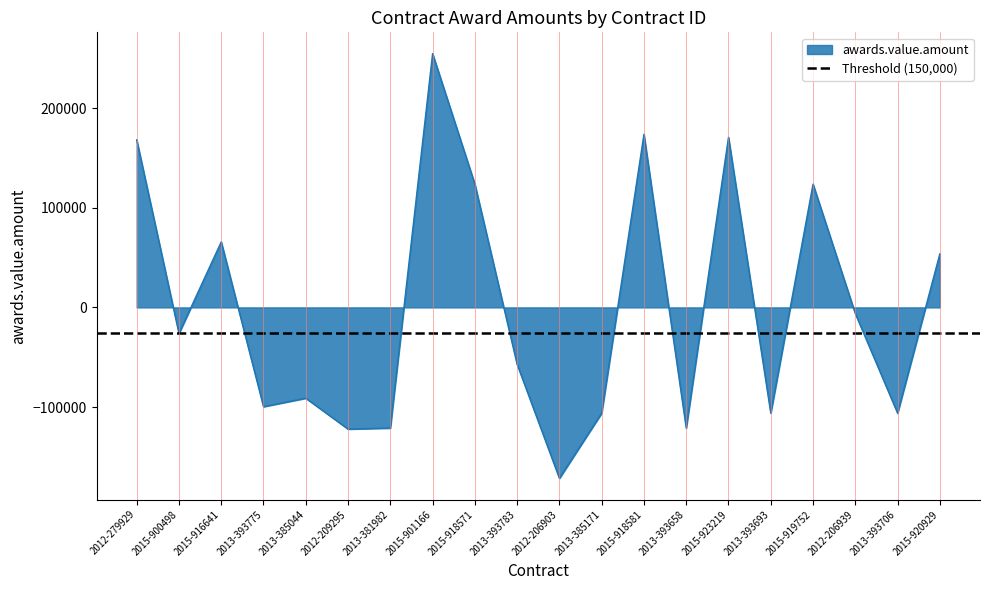

Does the chart have visible grid lines?

No